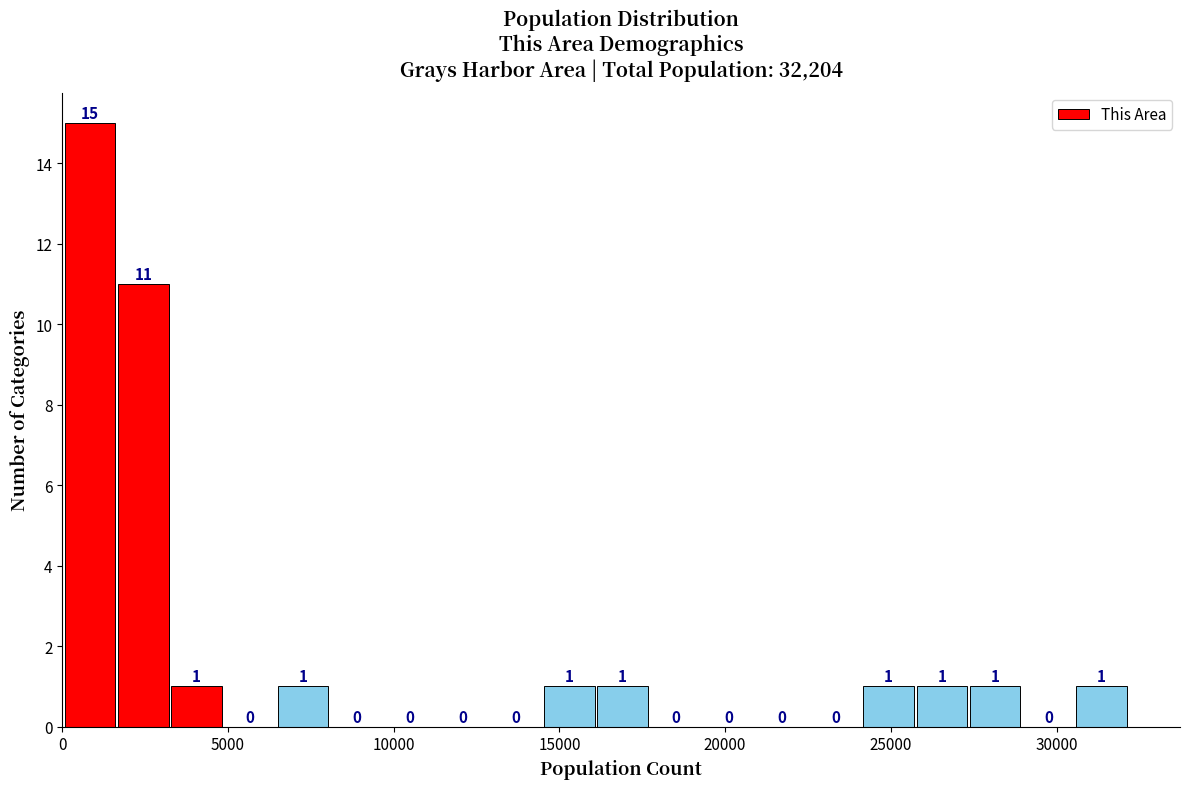

Read against the x-axis, roughly where is the centre of the tallest bar?

1000